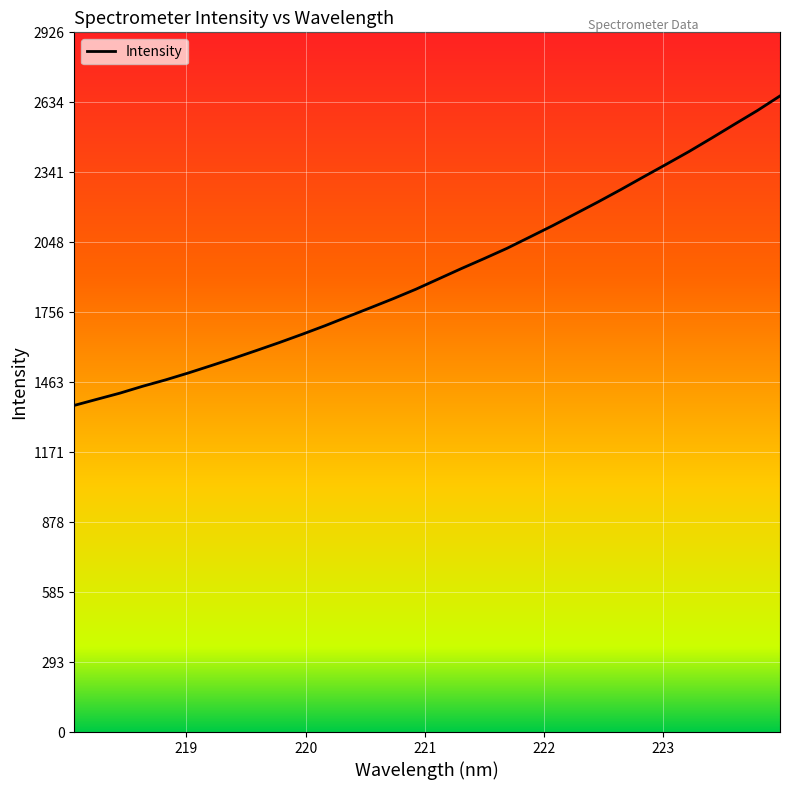

Does the chart have visible grid lines?

Yes